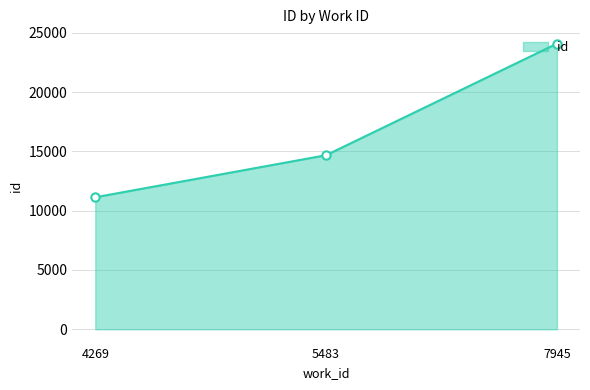

How many data points are less than 14678?

1